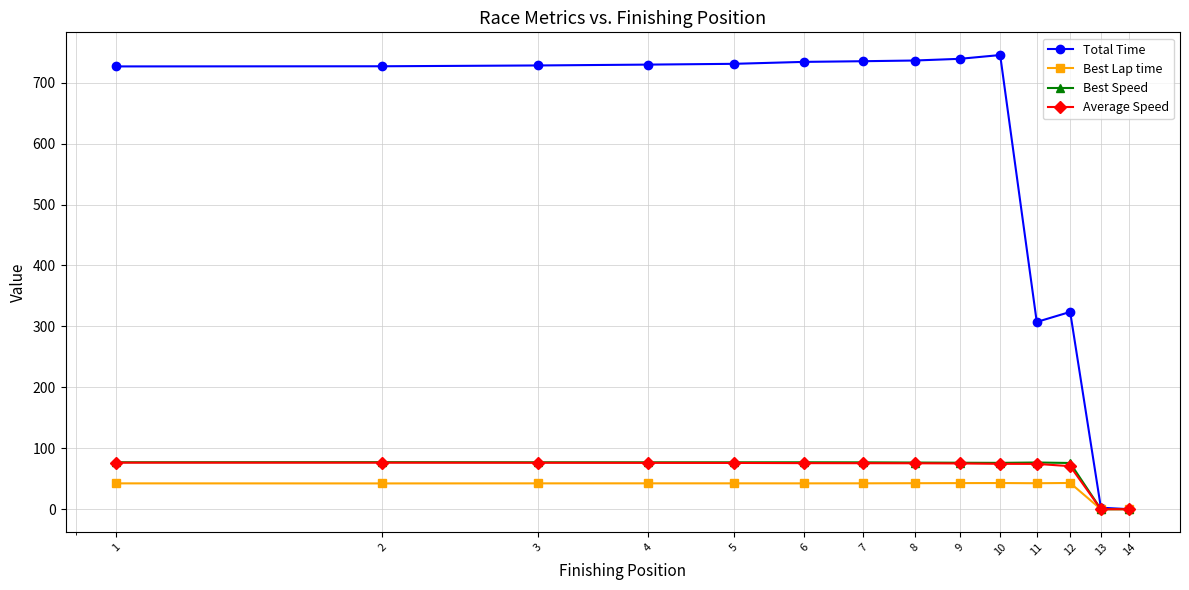

At how many categories does at least one series exceed 453?

10